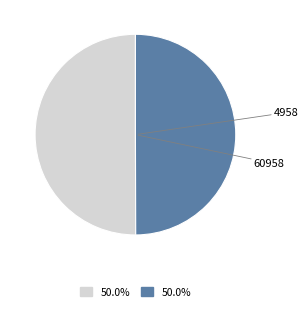

How many segments does this pie chart have?

2